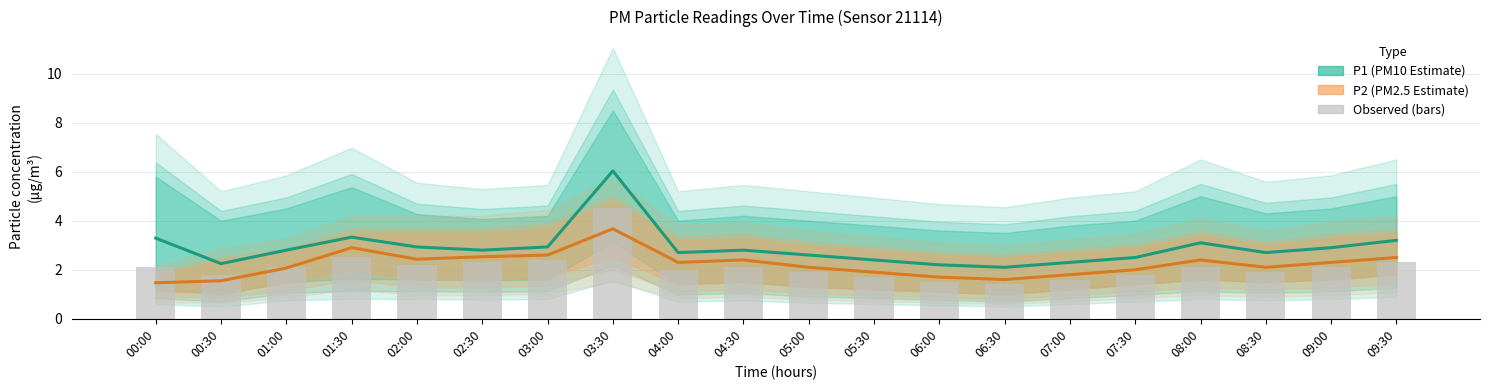

What is the spread (max minus min) of values at 06:30?

0.7